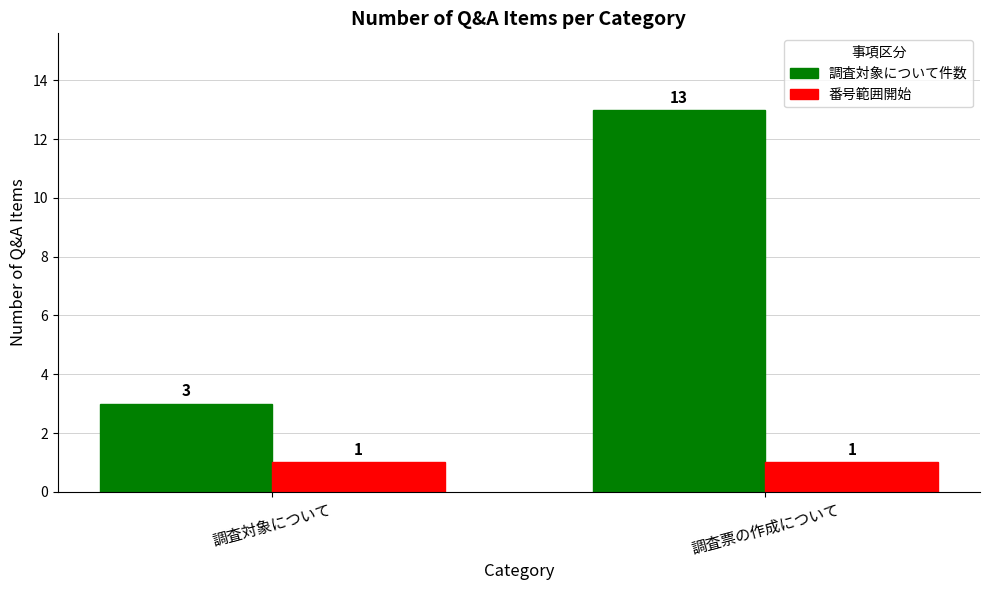

How many bars are there in total?

4